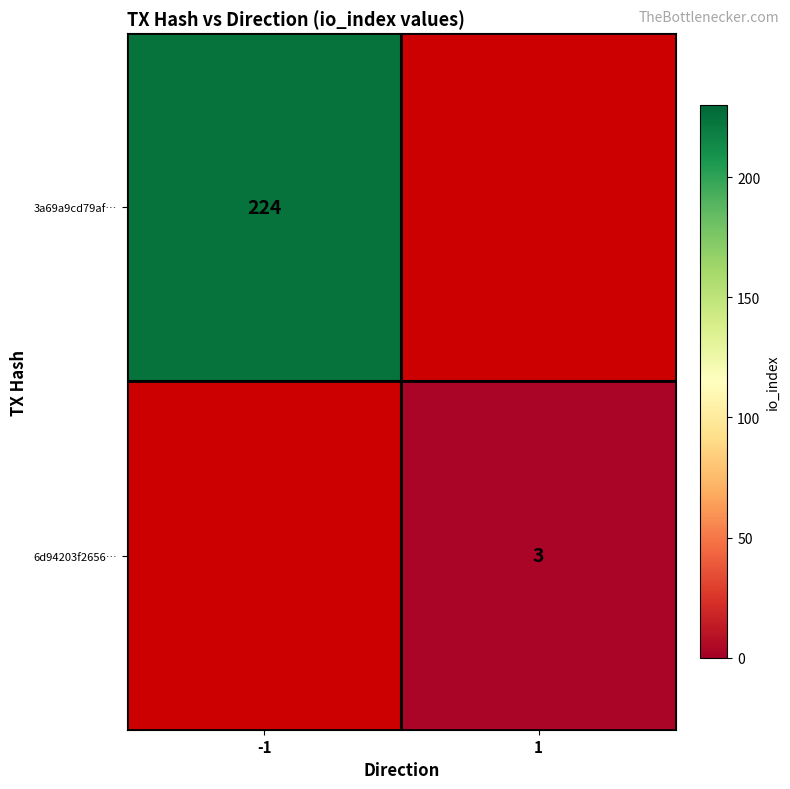

At how many categories does at least one series exceed 74?

1